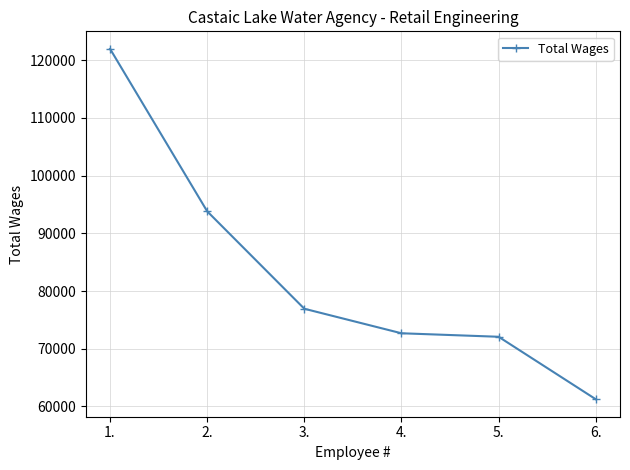

What is the difference between the second highest and second lowest values?

21729